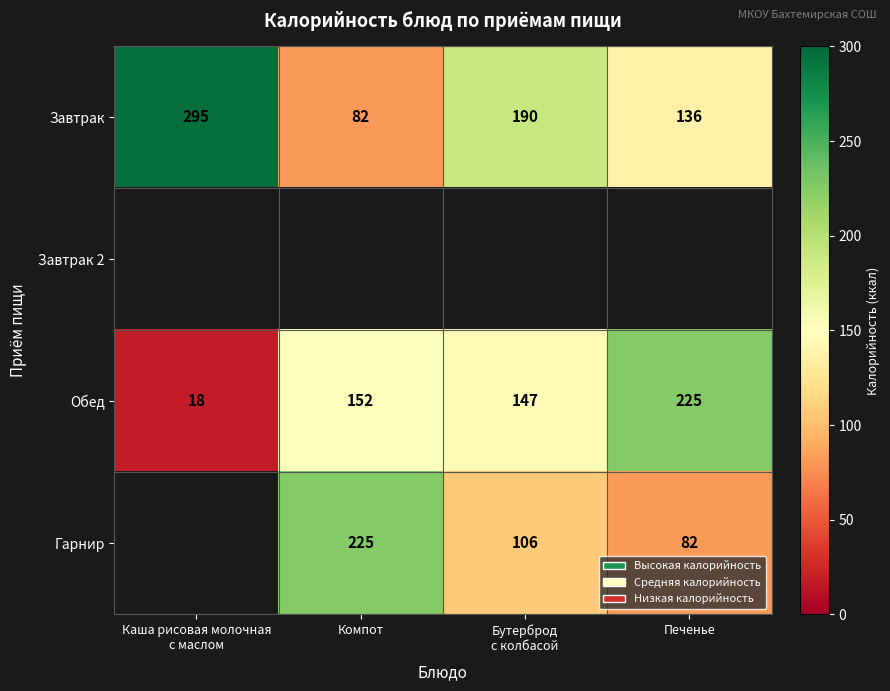

Between Печенье and Бутерброд
с колбасой, which is larger?

Бутерброд
с колбасой